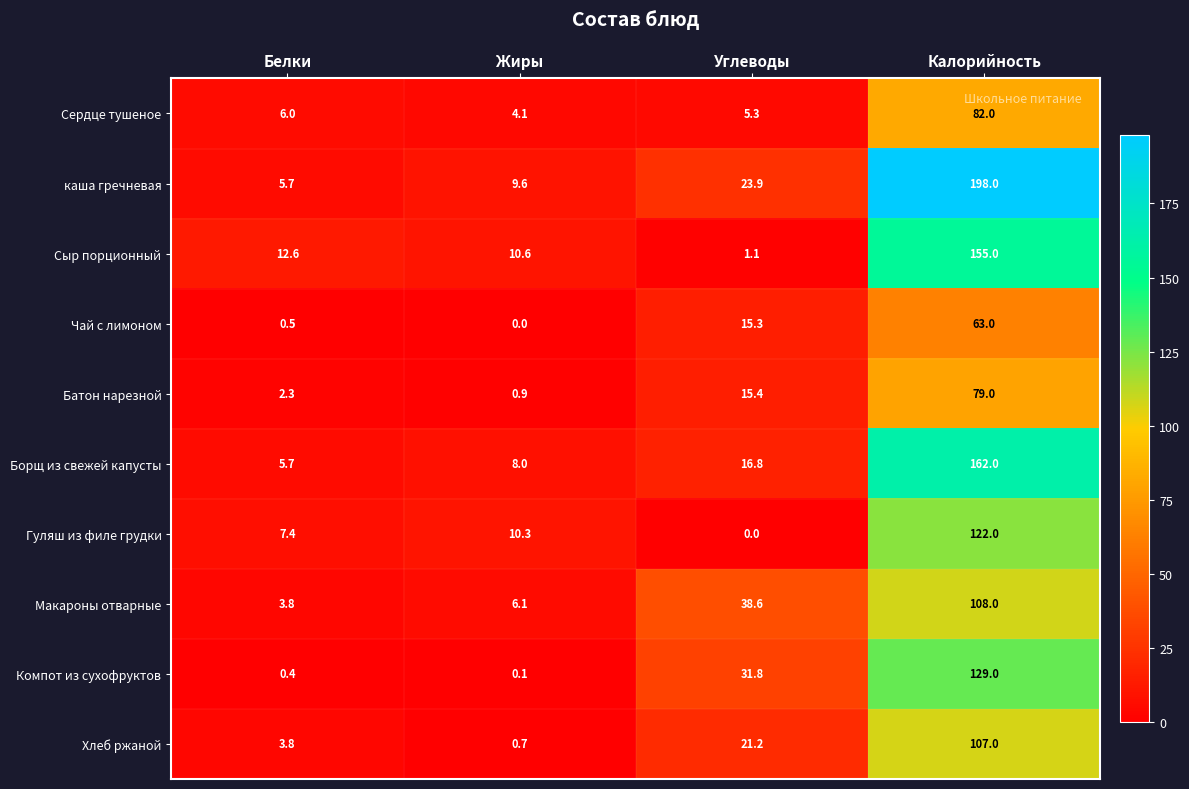

Between Жиры and Калорийность, which series saw the biggest shift?

каша гречневая